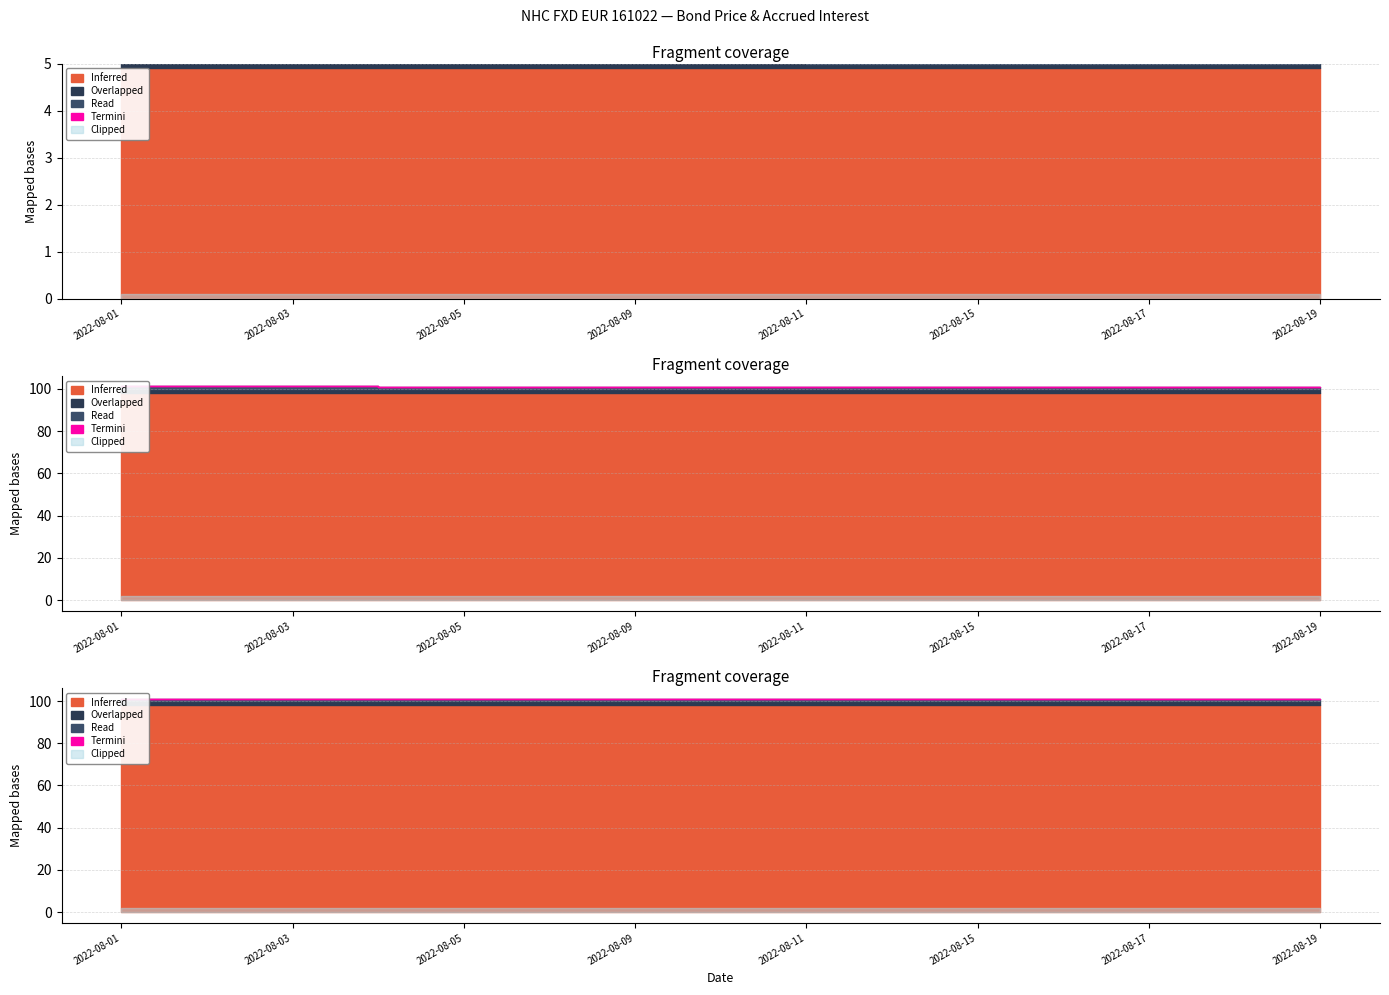

At which category is the sum across all series the highest?

2022-08-01